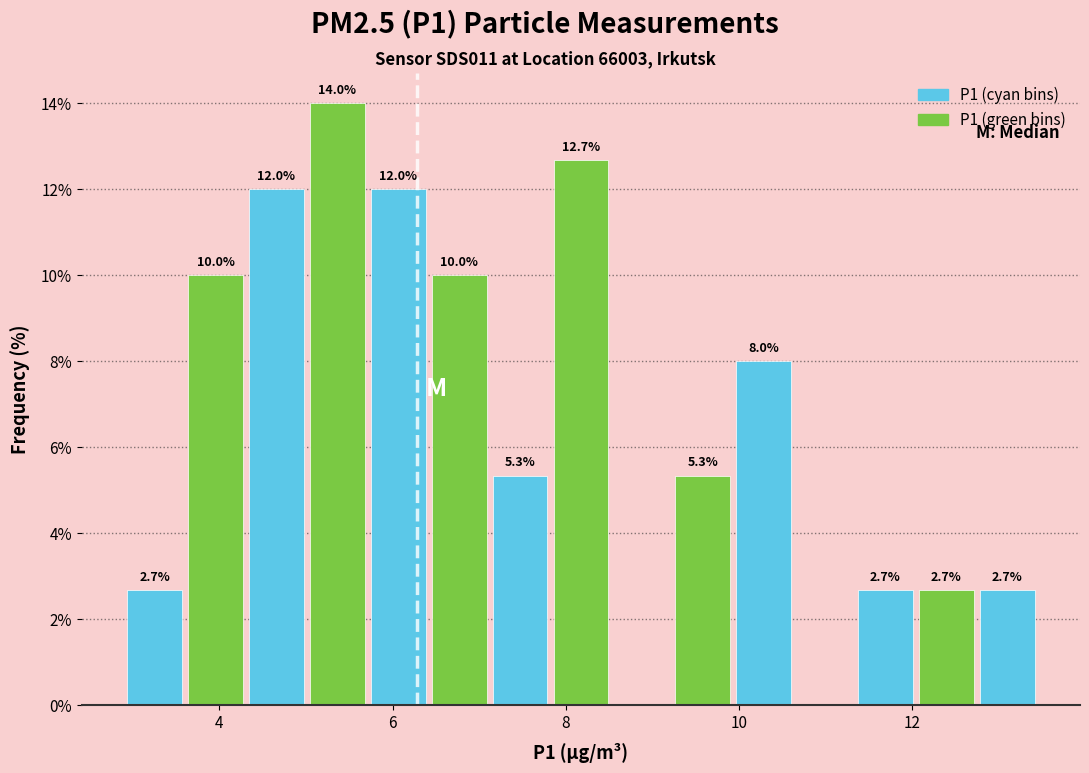

Around what value on the x-axis is the tallest bar? Give the approximate position of its centre, as read against the axis.

5.4